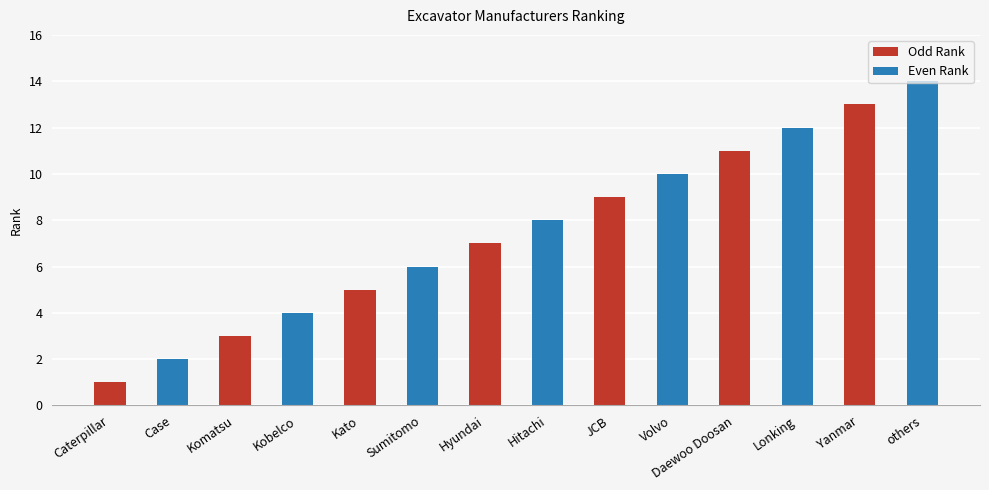

What is the greatest value displayed?

14